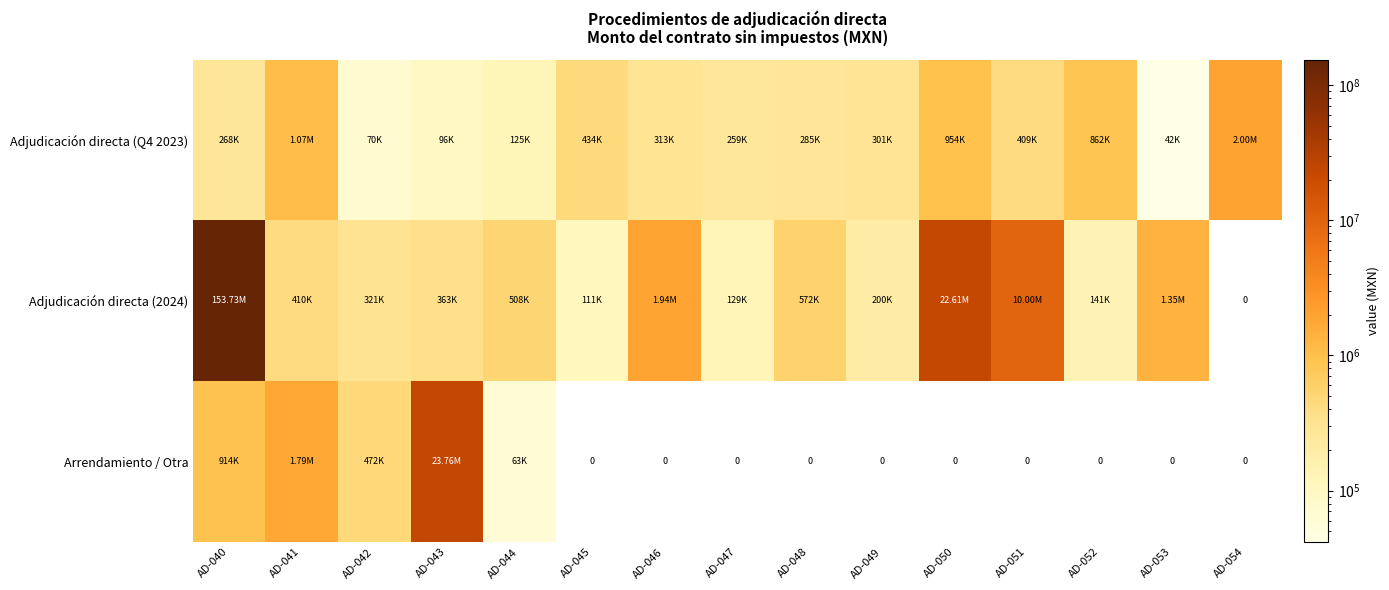

How many series are shown in this chart?

3